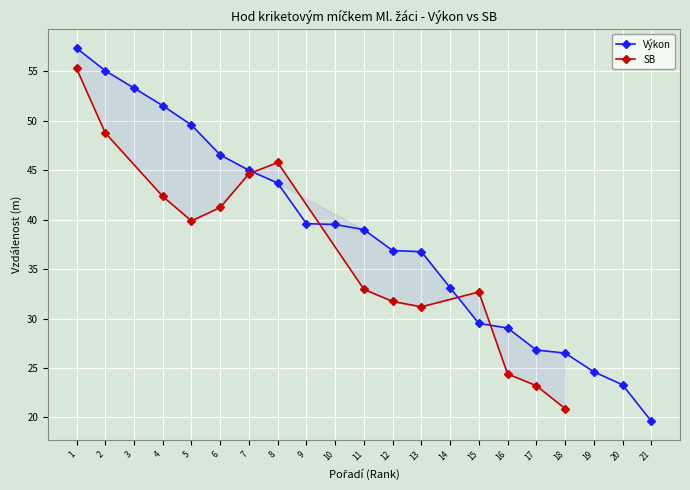

What is the sum of the values at 6 and 21?

66.2